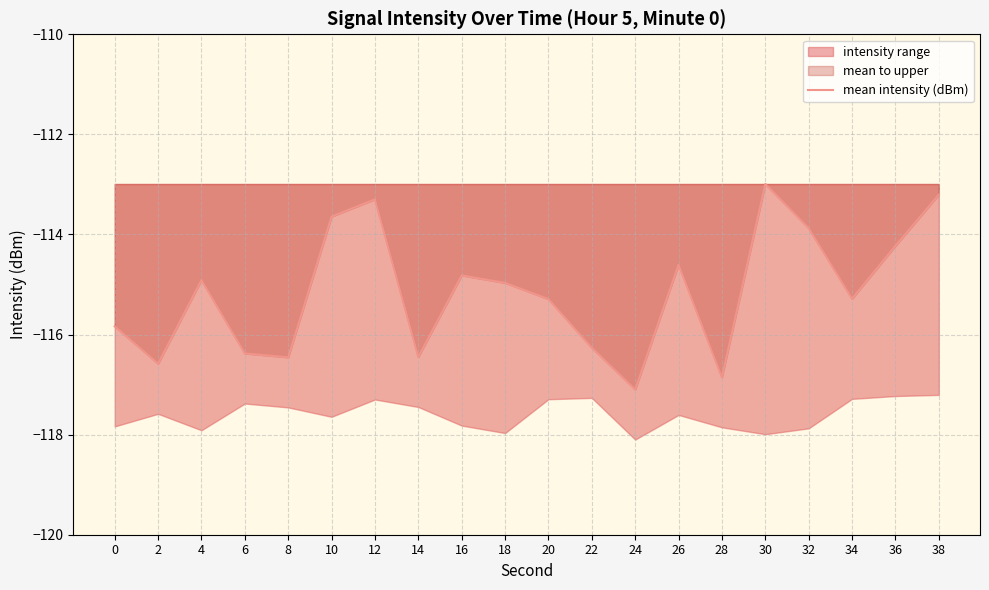

Reading left to right, extract all data points from this chart.

-115.8	-116.6	-114.9	-116.4	-116.5	-113.6	-113.3	-116.4	-114.8	-115.0	-115.3	-116.3	-117.1	-114.6	-116.9	-113.0	-113.9	-115.3	-114.2	-113.2